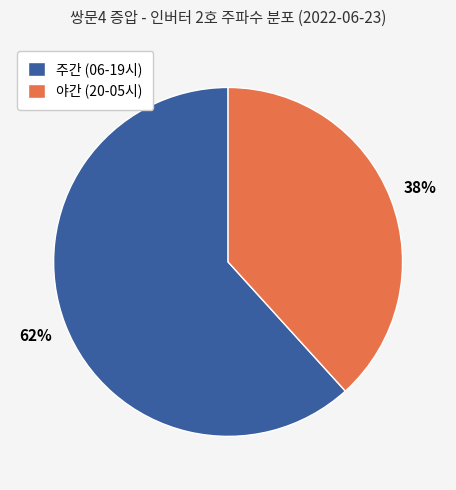

How many slices are in this pie chart?

2